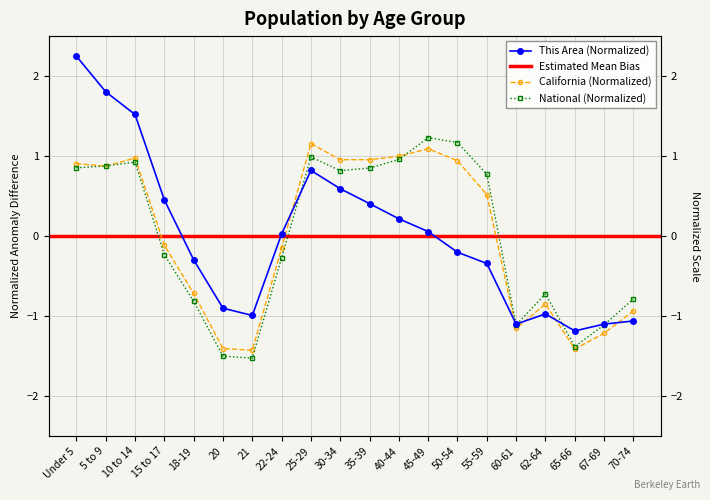

What is the value of the California point at the 16th from the left?

-1.2